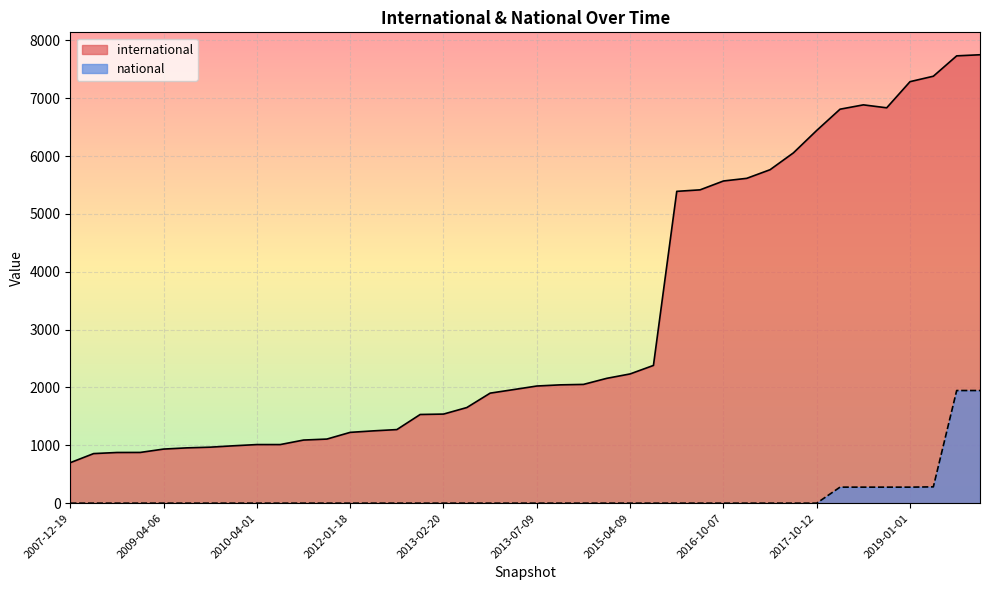

The value of international at 2016-07-04 is 5416. True or false?

True